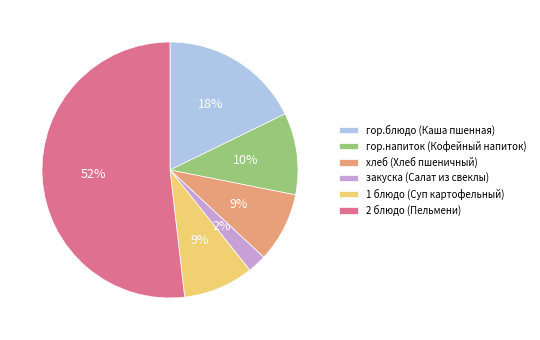

Which category has the smallest portion of the pie?

закуска (Салат из свеклы)